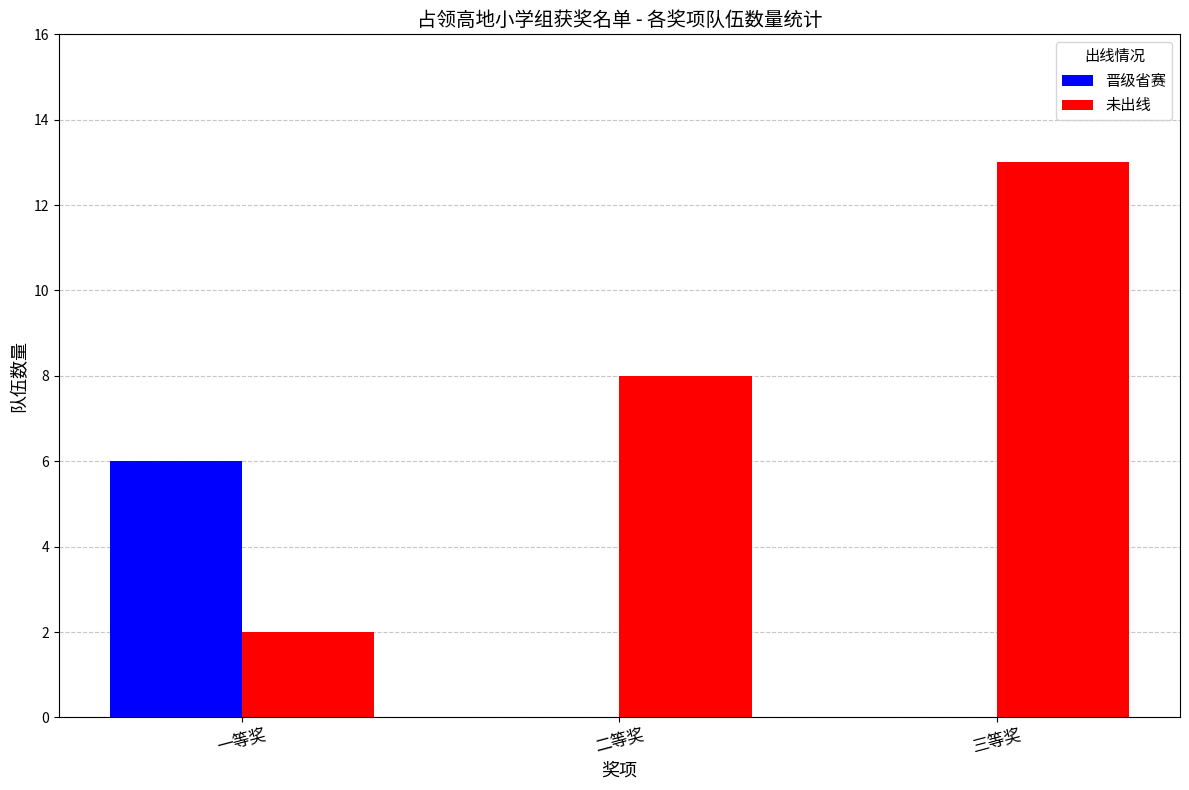

Which series has the widest spread of values?

未出线